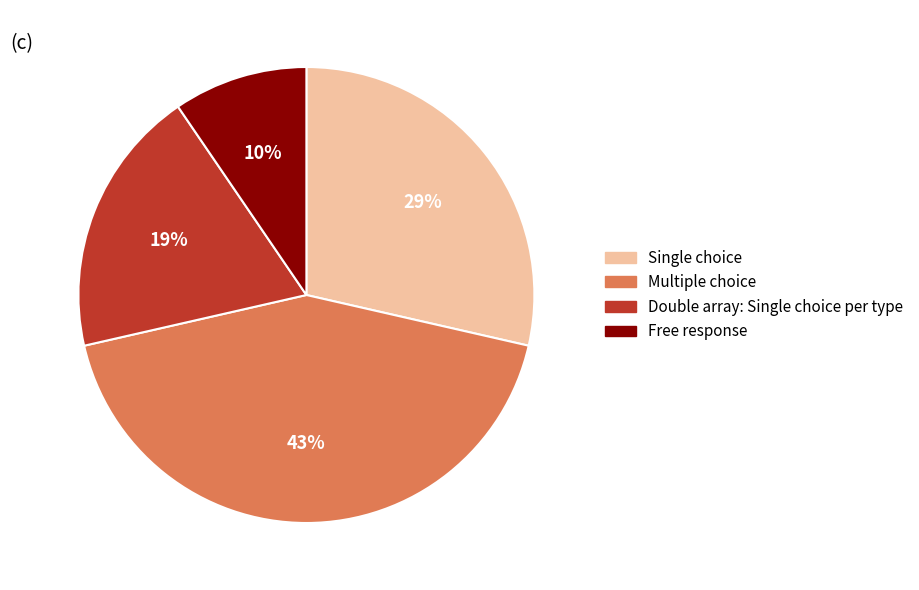

Between Single choice and Free response, which is larger?

Single choice